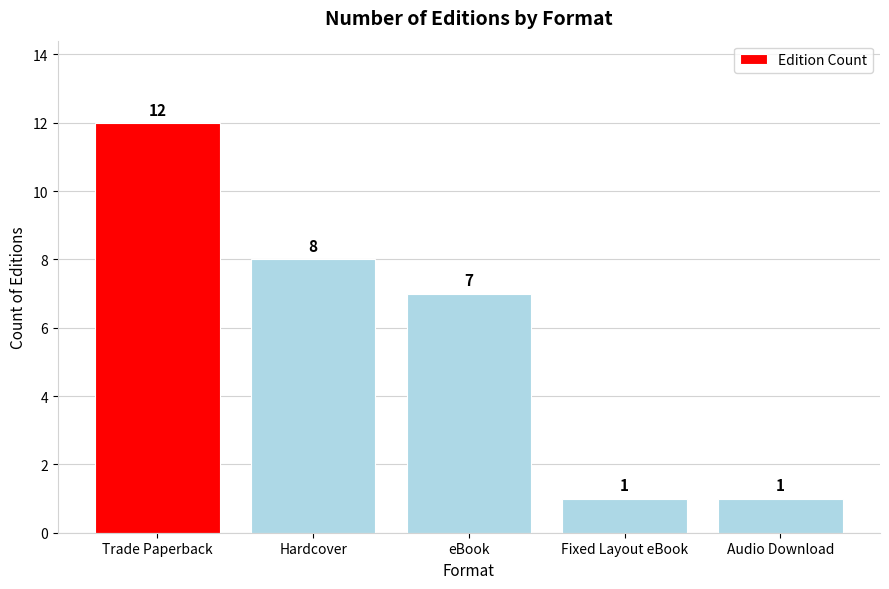

What is the maximum value shown in the chart?

12